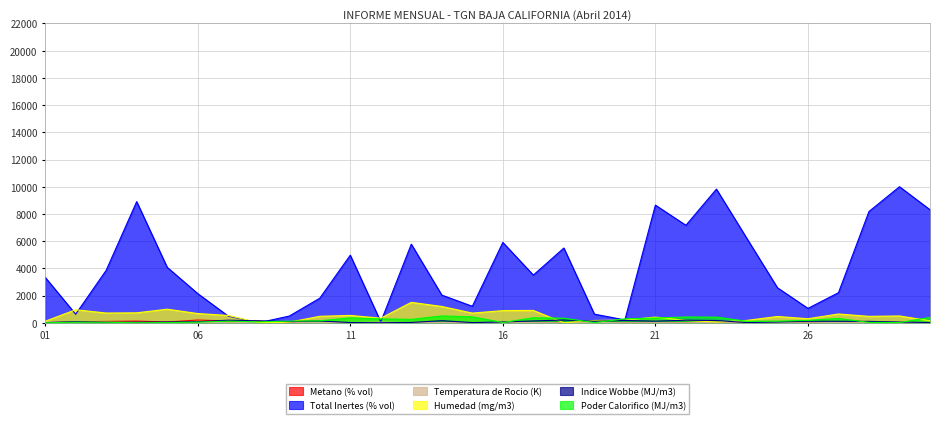

What is the value of the Temperatura de Rocio (K) point at the 20th from the left?

2.6